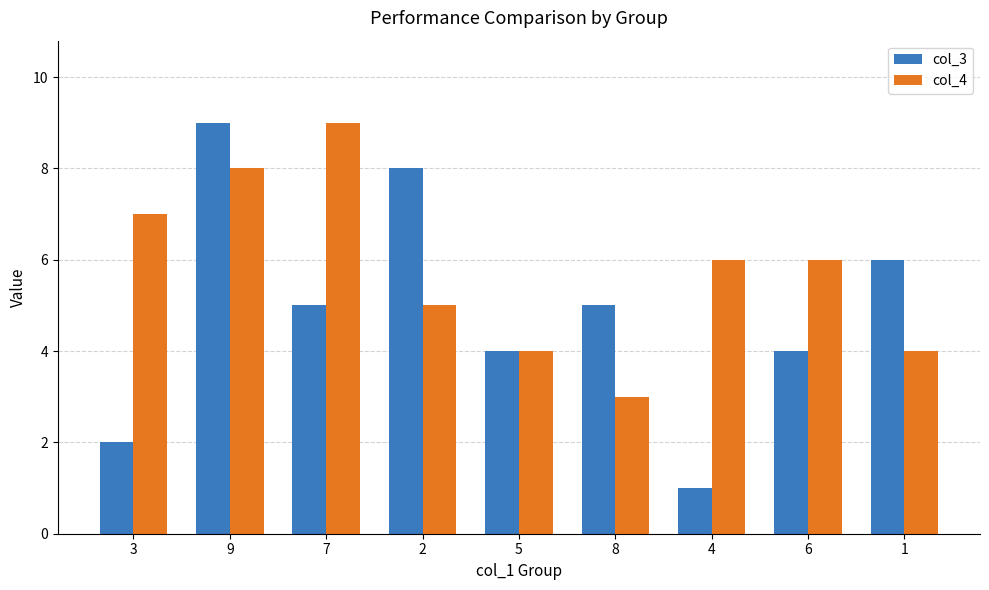

Is it true that col_4 equals 8 at 4?

False